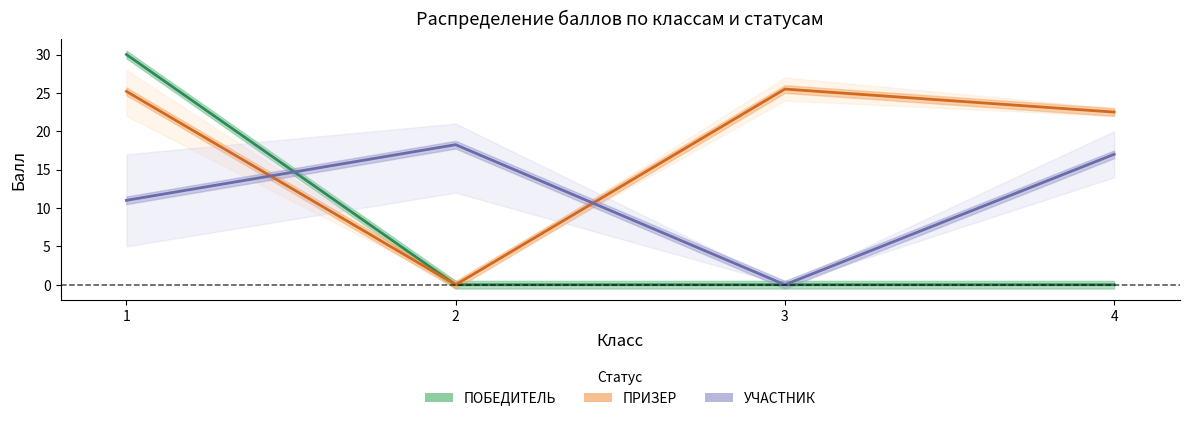

Which category has the lowest value in the УЧАСТНИК series?

3